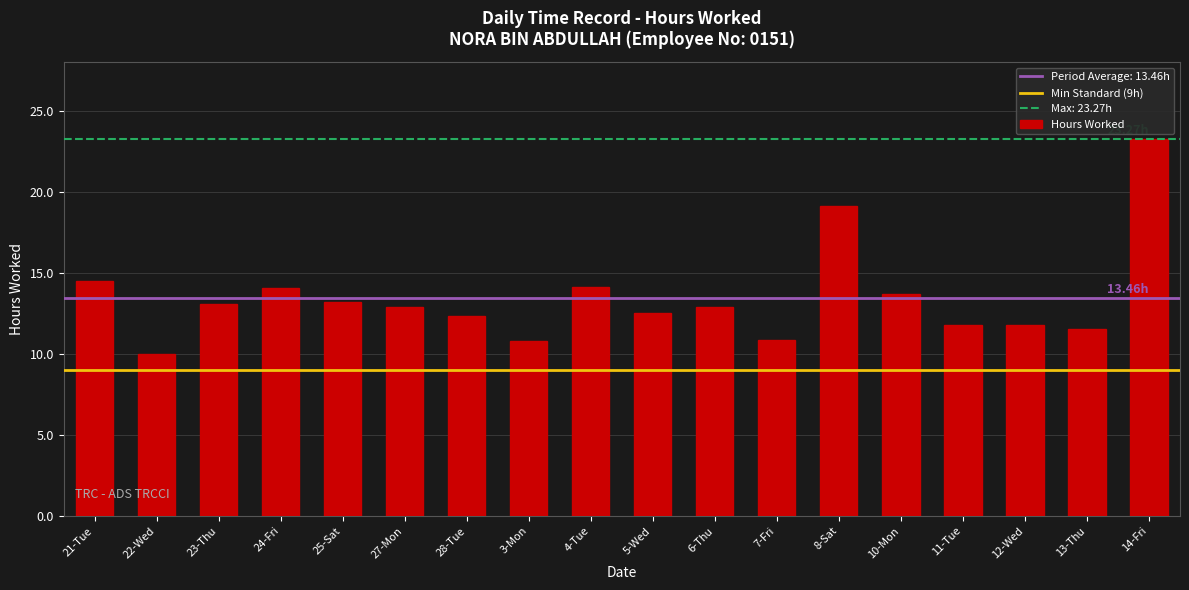

Is it true that the value at 21-Tue is 6.5?

False